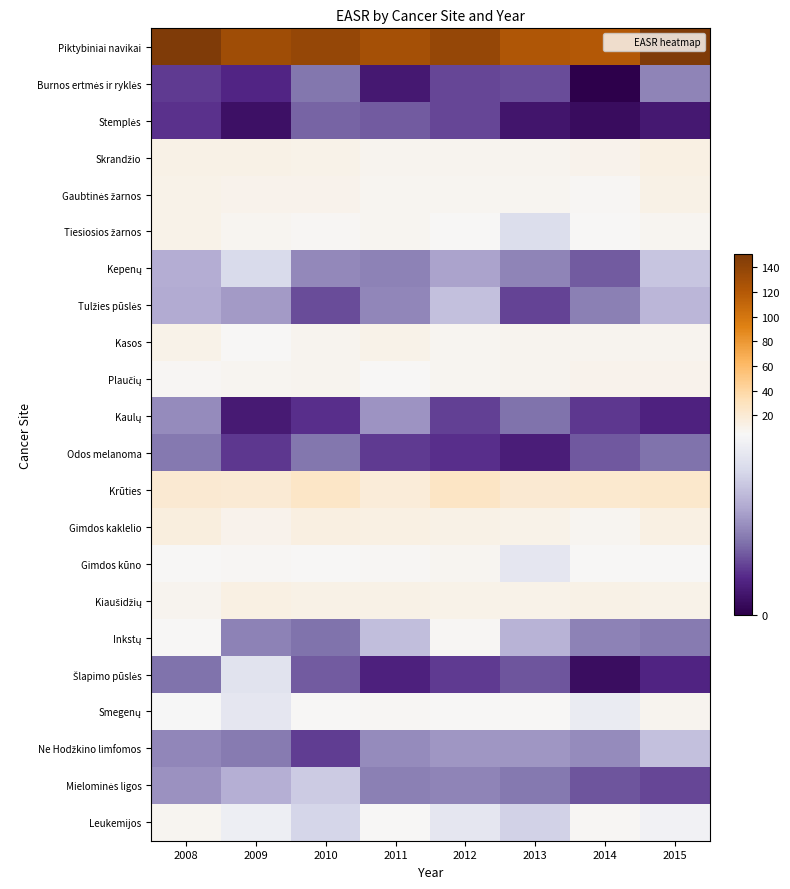

Rank the series at 2008 from highest to lowest value.

Piktybiniai navikai, Krūties, Gimdos kaklelio, Skrandžio, Gaubtinės žarnos, Kasos, Tiesiosios žarnos, Kiaušidžių, Leukemijos, Plaučių, Gimdos kūno, Inkstų, Smegenų, Kepenų, Tulžies pūslės, Mielominės ligos, Kaulų, Ne Hodžkino limfomos, Odos melanoma, Šlapimo pūslės, Burnos ertmės ir ryklės, Stemplės